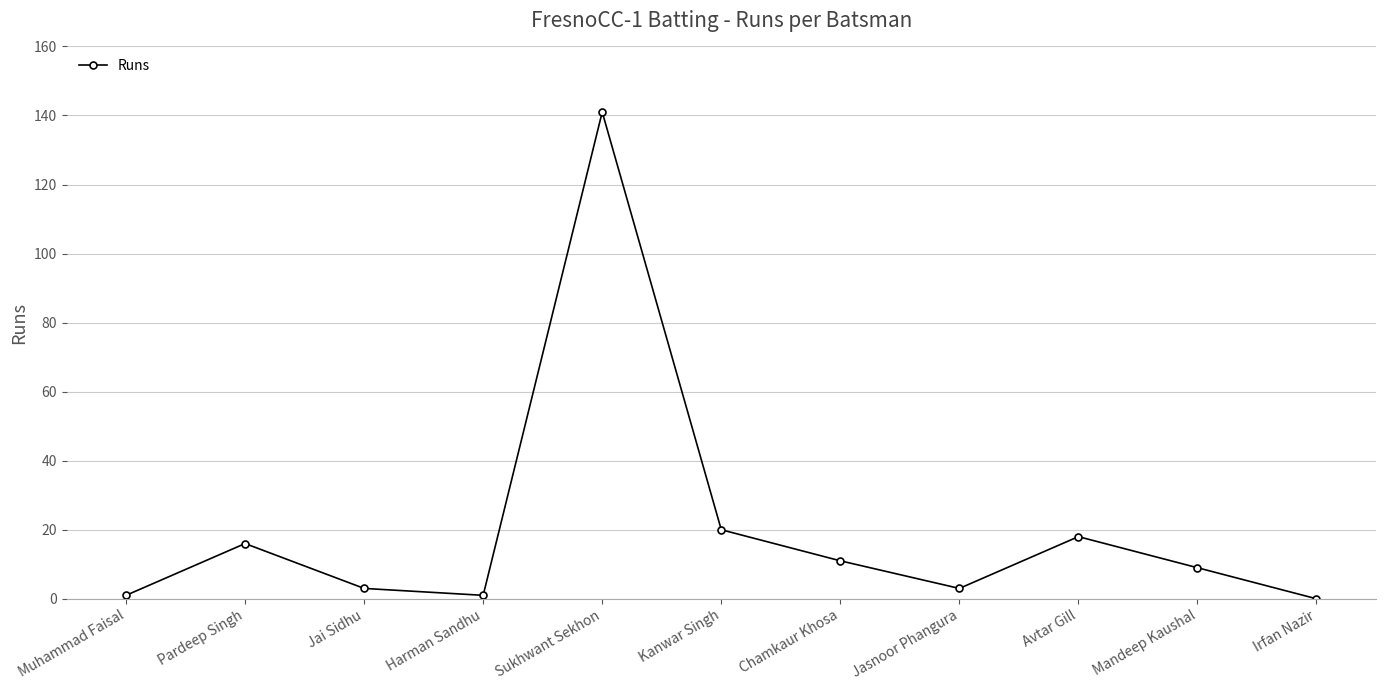

What is the average value?

20